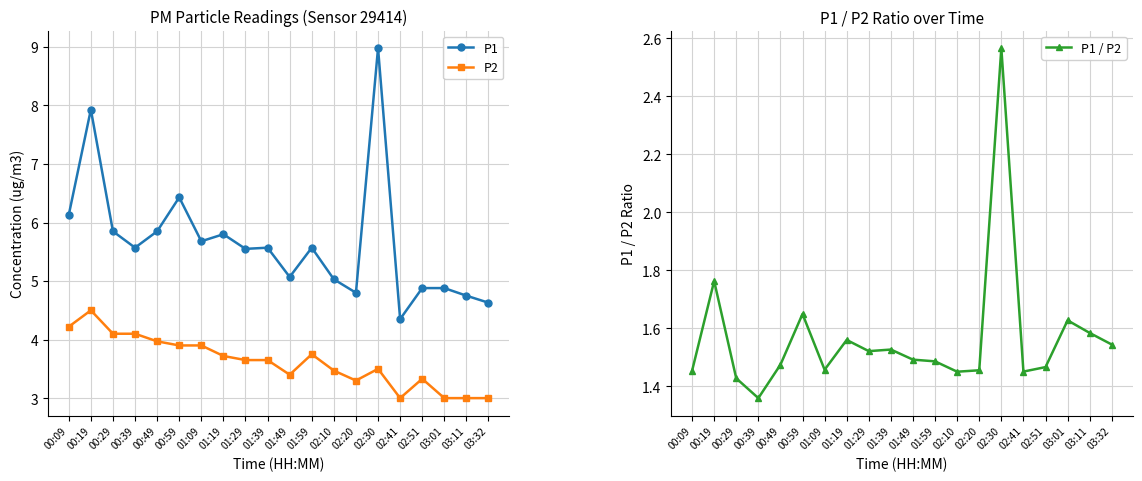

In P1 / P2, how many points are lower than both neighbors (excluding endpoints)?

5